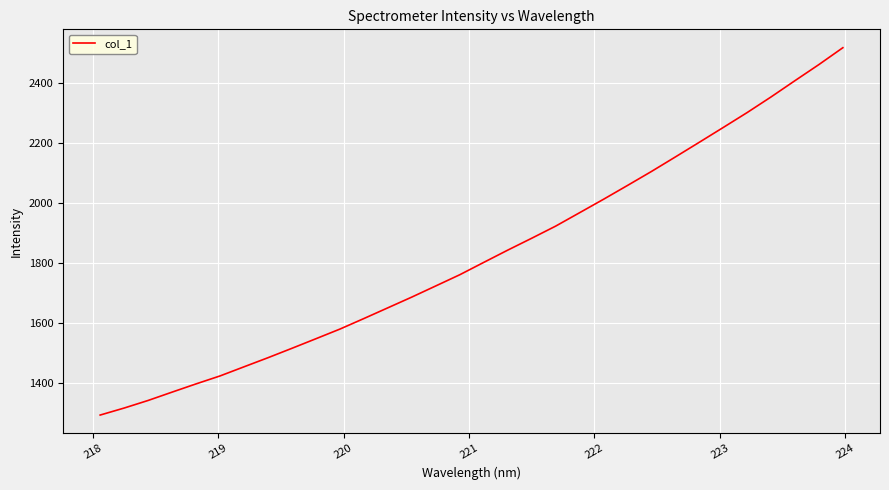

What is the difference between the maximum and minimum values?

1222.5